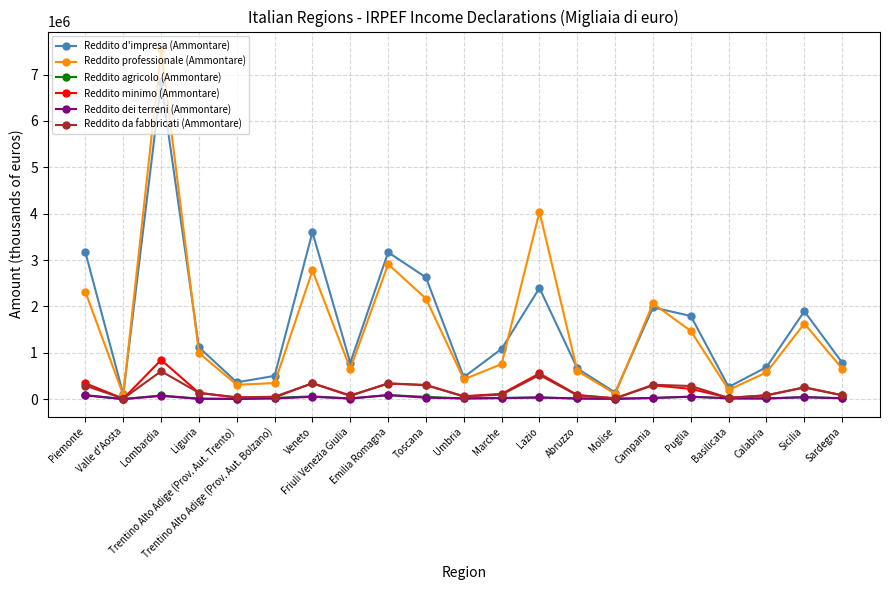

What is the greatest value displayed?

7549121